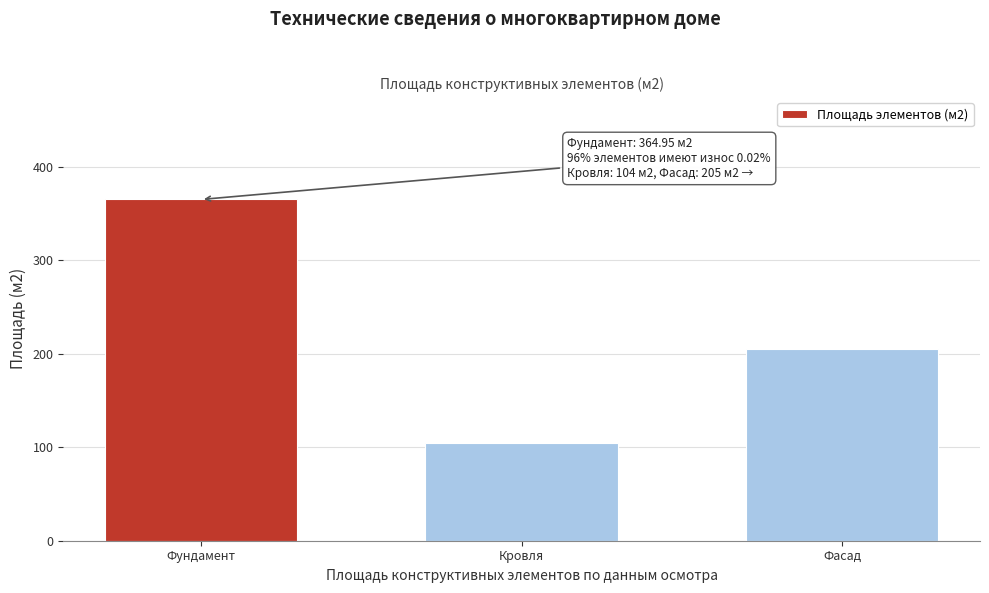

What is the sum of all values?

674.0